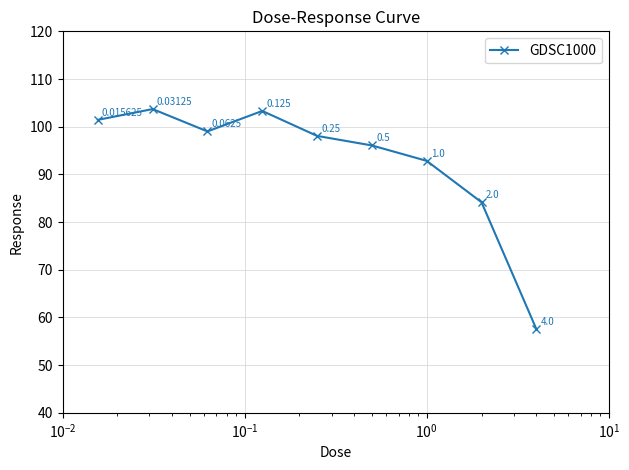

Does the chart have visible grid lines?

Yes